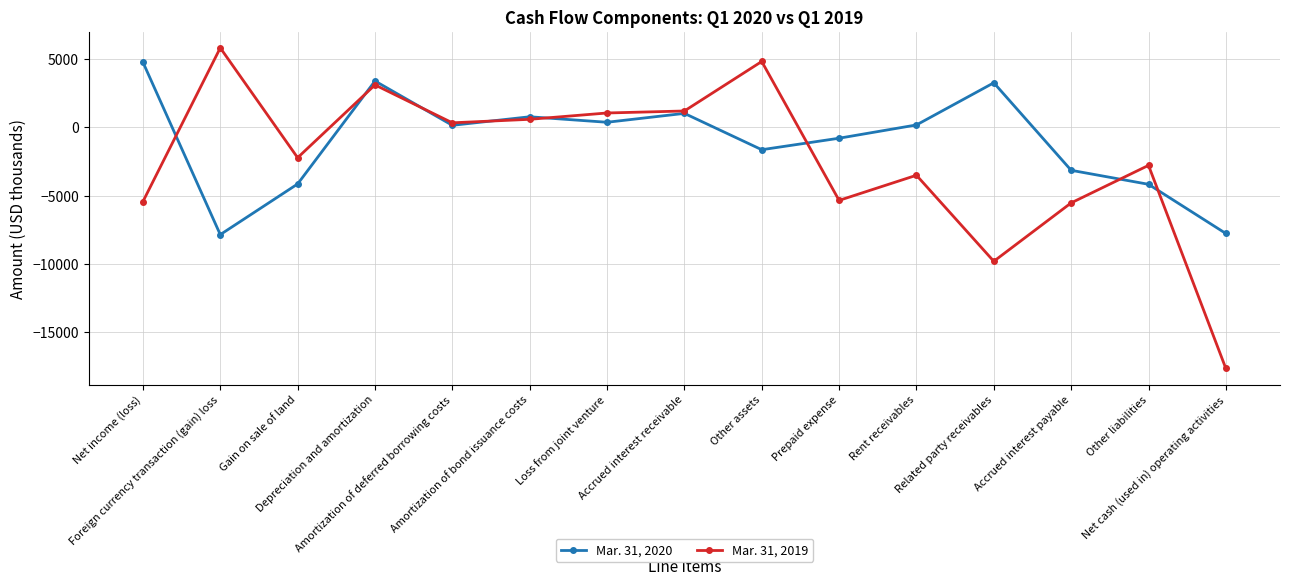

What is the maximum value shown in the chart?

5818